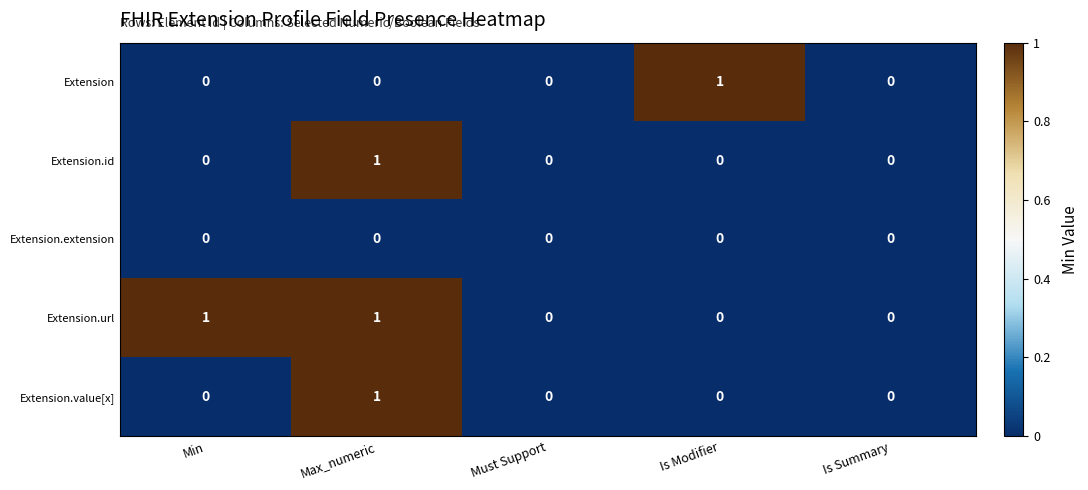

Which series has the largest total across all categories?

Extension.url